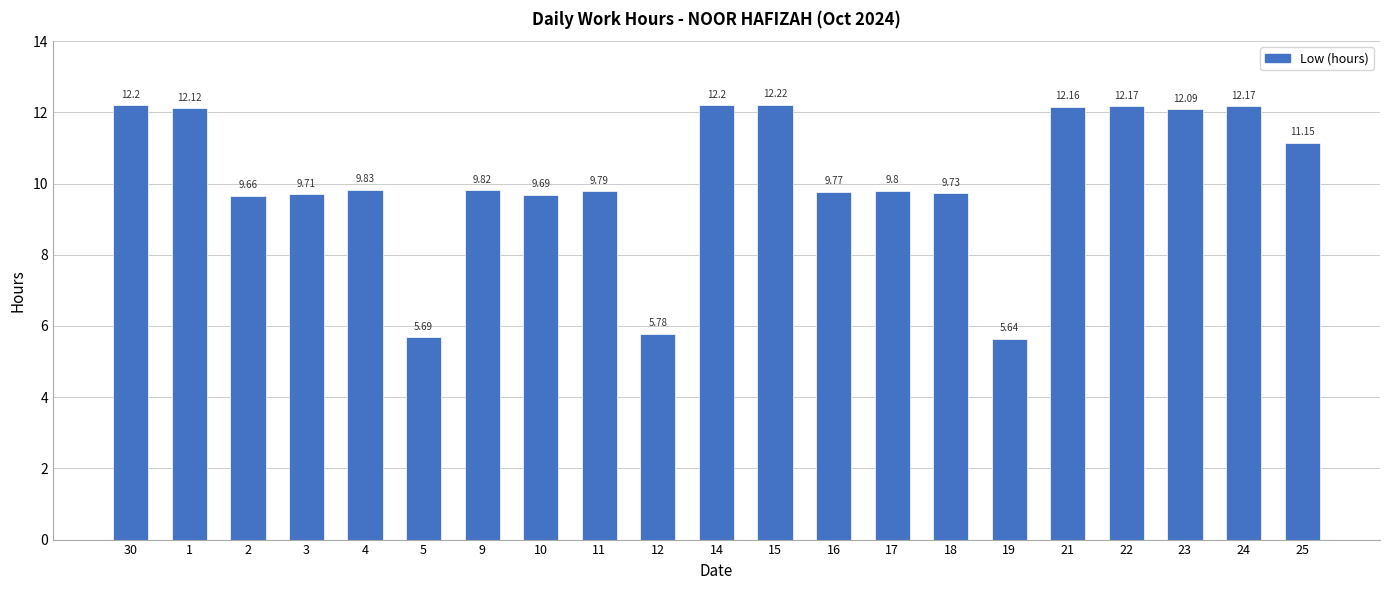

Approximately how many times larger is the value at 22 compared to 12?

2.1